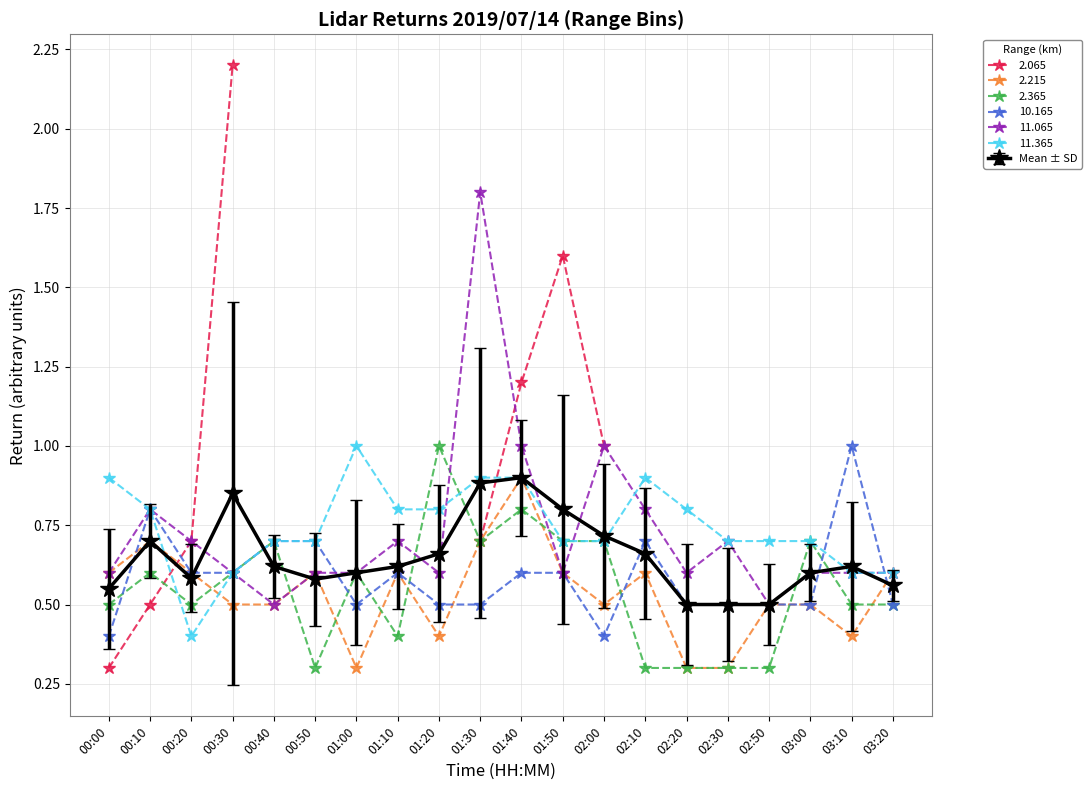

What position from the right is 01:40?

10